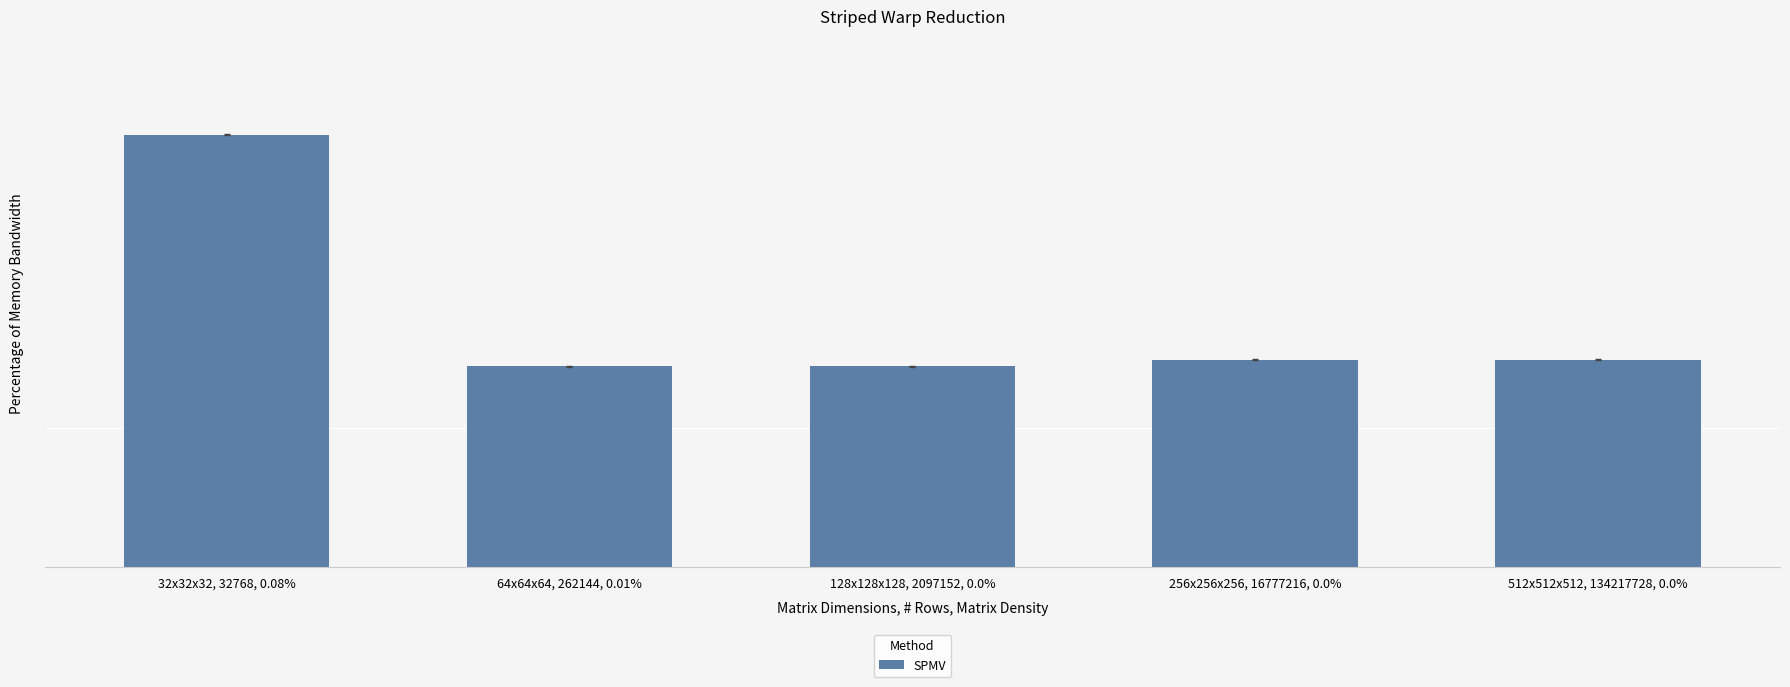

The value at 256x256x256, 16777216, 0.0% is 140.9. True or false?

True